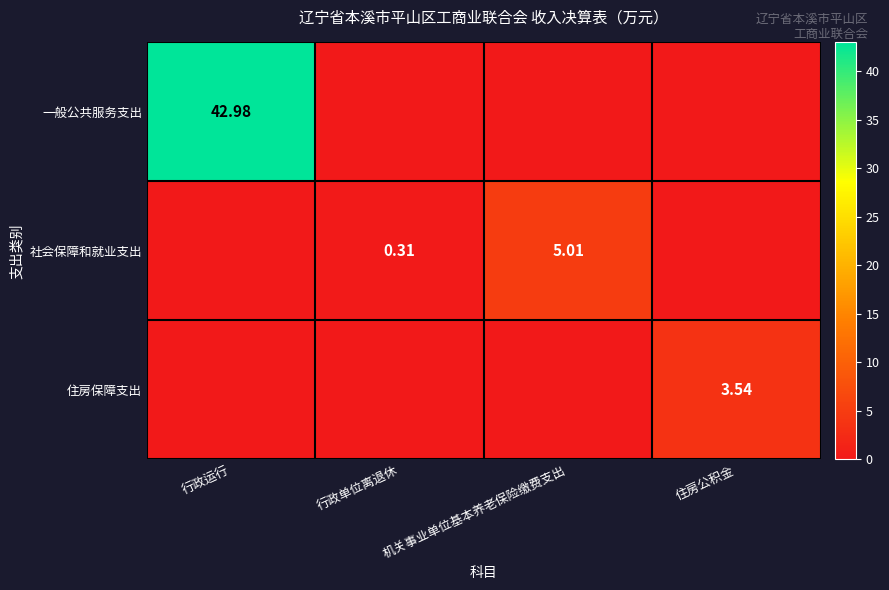

True or false: 社会保障和就业支出 has a value of 2.7 at 行政运行.

False